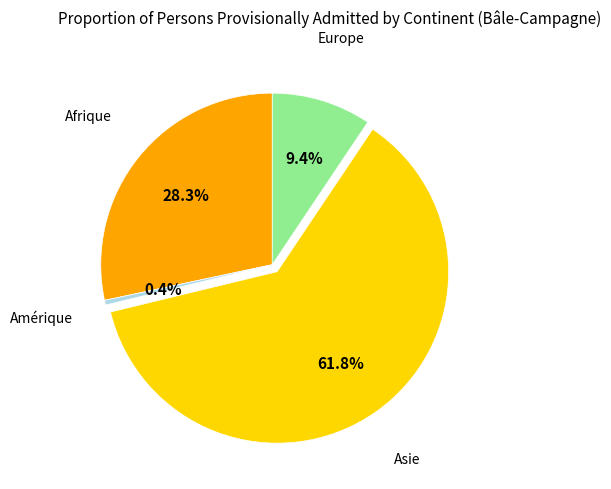

Which slice is the smallest?

Amérique